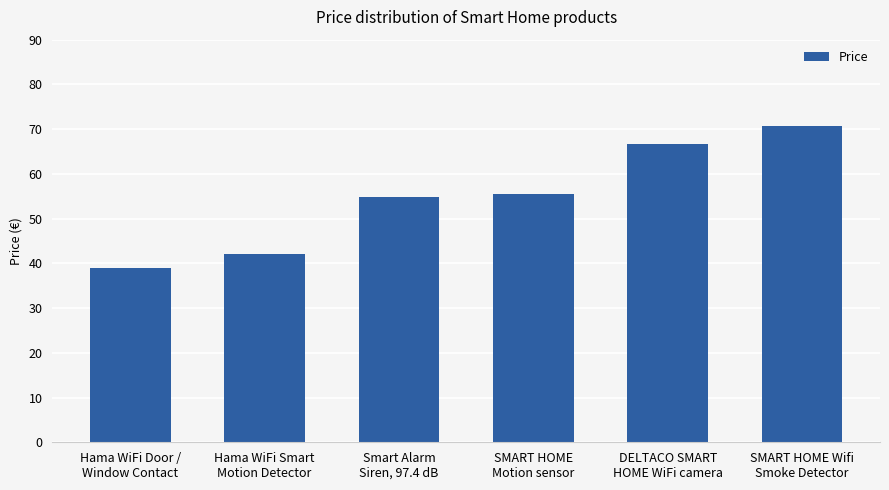

The value at Hama WiFi Door /
Window Contact is 39.0. True or false?

True